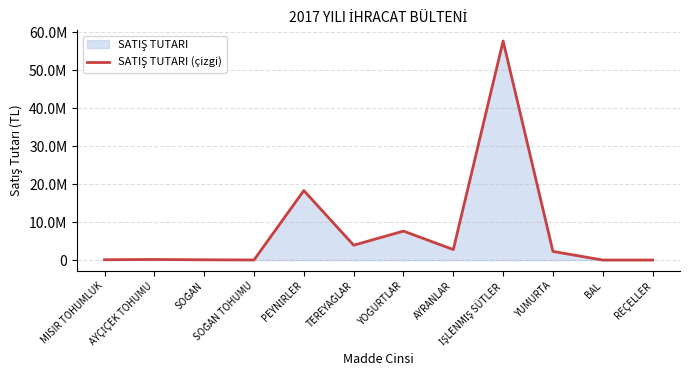

Between YUMURTA and AYÇİÇEK TOHUMU, which is larger?

YUMURTA